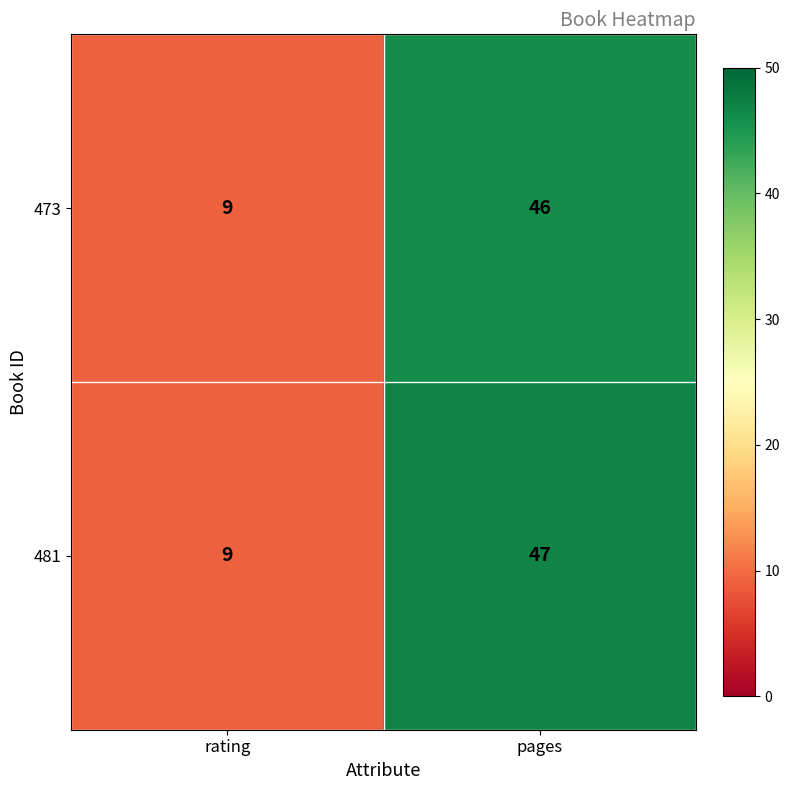

Reading left to right, list all the values displayed in this chart.

473: rating=9	pages=46
481: rating=9	pages=47